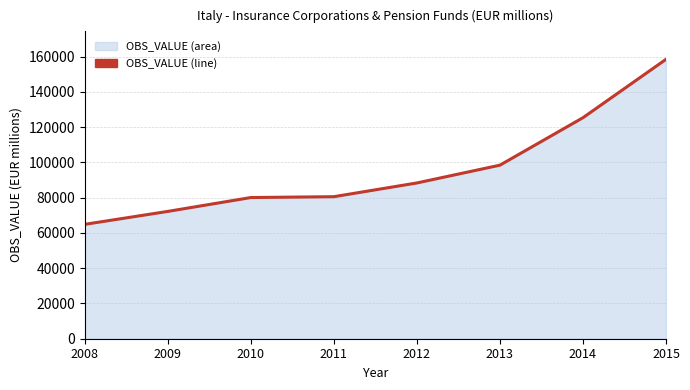

What is the average value?

96069